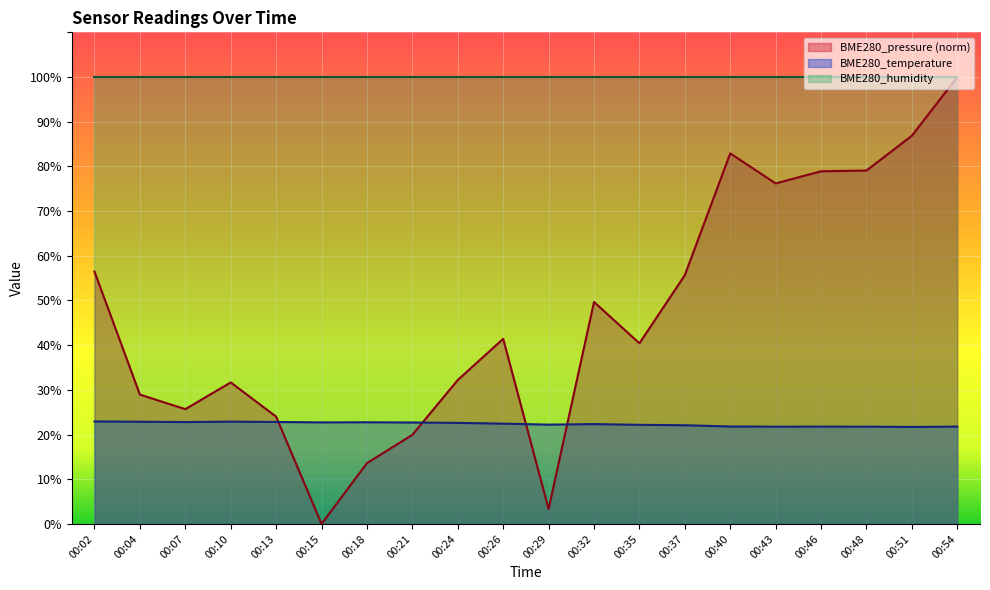

At which category is the sum across all series the highest?

00:54